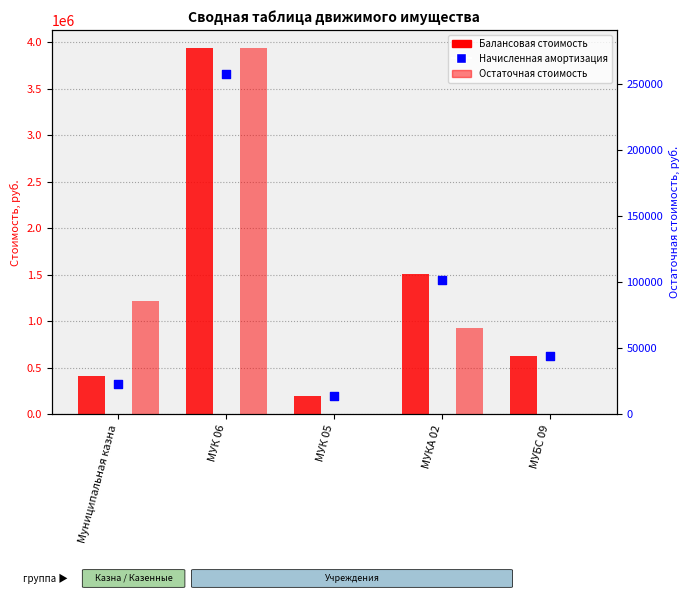

Is the value of Остаточная стоимость at МУБС 09 greater than the value of Начисленная амортизация at МУК 05?

No